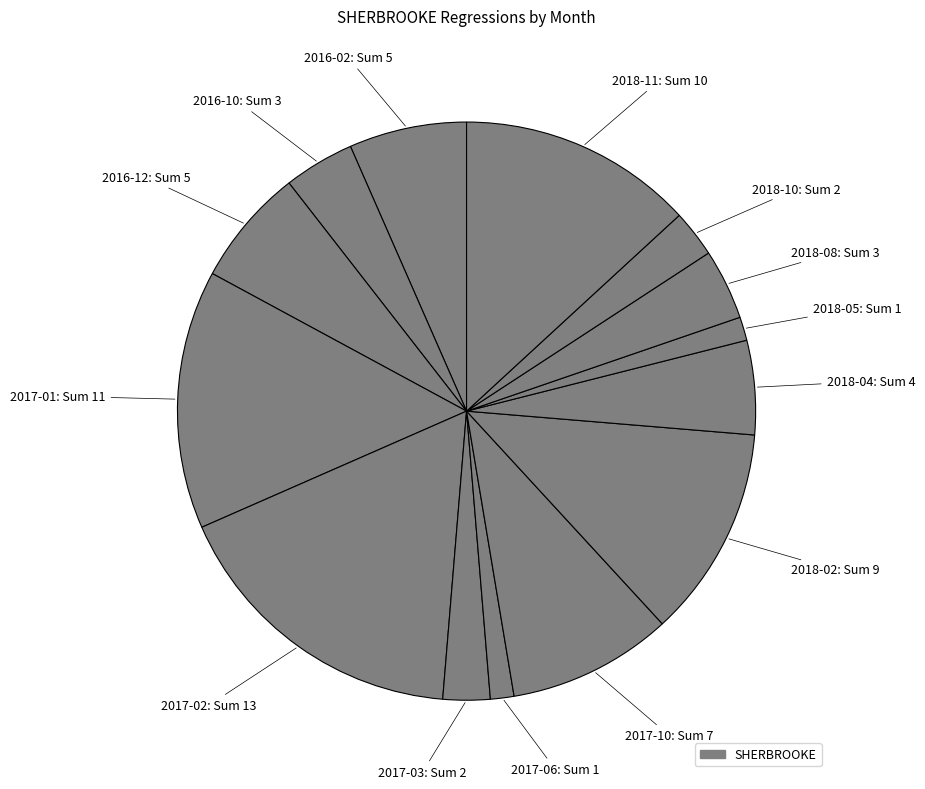

Count the number of slices in the pie.

14